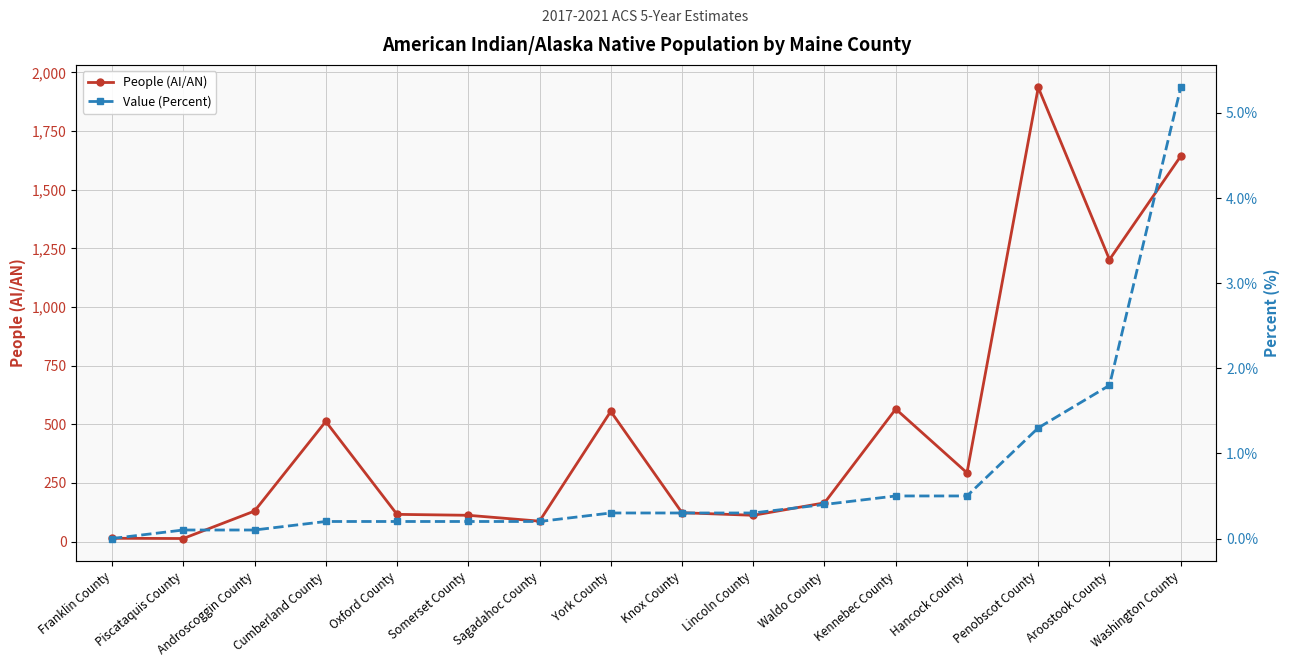

What is the greatest value displayed?

1936.0